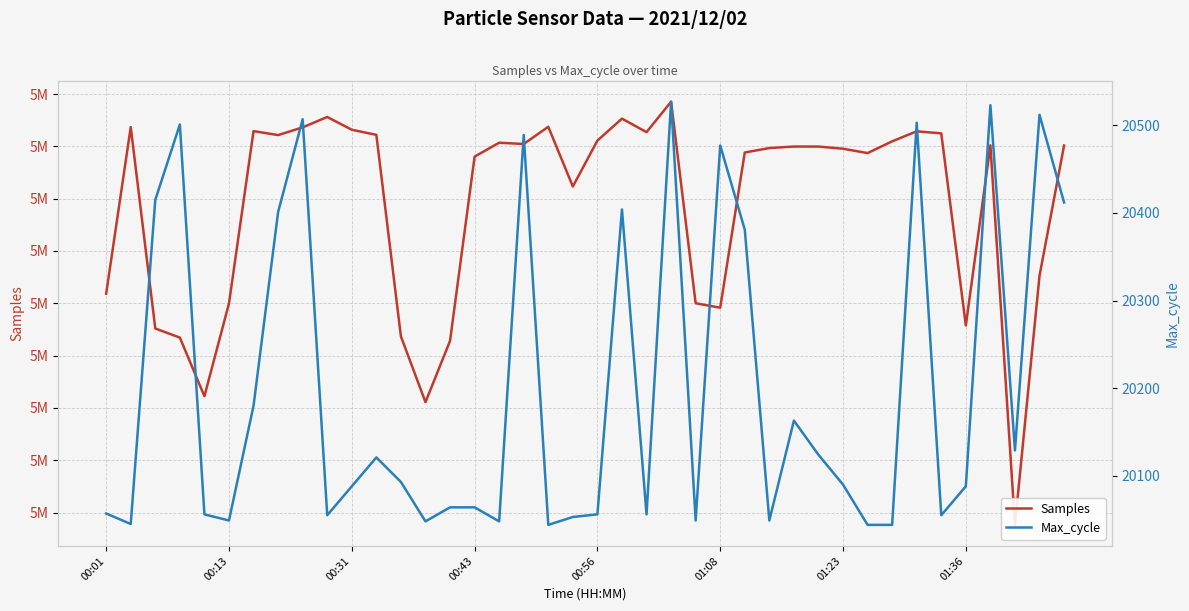

Is the value of Max_cycle at 25 greater than the value of Samples at 31?

No